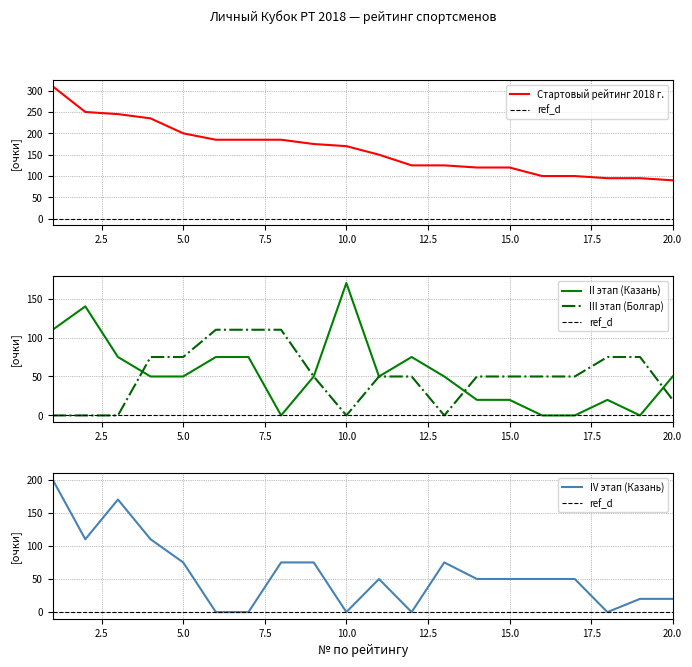

Reading left to right, transcribe all the data shown in this chart.

Стартовый рейтинг 2018 г.: 1=310	2=250	3=245	4=235	5=200	6=185	7=185	8=185	9=175	10=170	11=150	12=125	13=125	14=120	15=120	16=100	17=100	18=95	19=95	20=90
Личный Кубок РТ II этап (Казань): 1=110	2=140	3=75	4=50	5=50	6=75	7=75	8=0	9=50	10=170	11=50	12=75	13=50	14=20	15=20	16=0	17=0	18=20	19=0	20=50
Личный Кубок РТ III этап (Болгар): 1=0	2=0	3=0	4=75	5=75	6=110	7=110	8=110	9=50	10=0	11=50	12=50	13=0	14=50	15=50	16=50	17=50	18=75	19=75	20=20
Личный Кубок РТ IV этап (Казань): 1=200	2=110	3=170	4=110	5=75	6=0	7=0	8=75	9=75	10=0	11=50	12=0	13=75	14=50	15=50	16=50	17=50	18=0	19=20	20=20